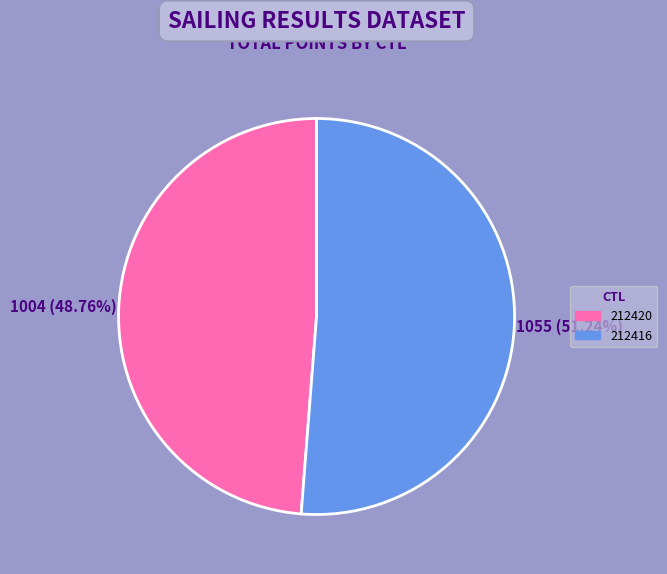

Rank the categories by value from highest to lowest.

212416, 212420